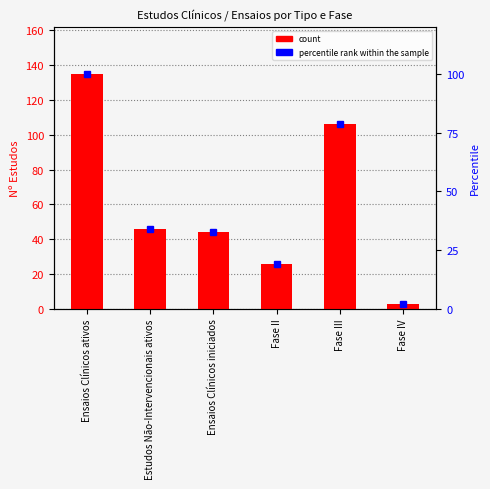

What position from the right is Estudos Não-Intervencionais ativos?

5